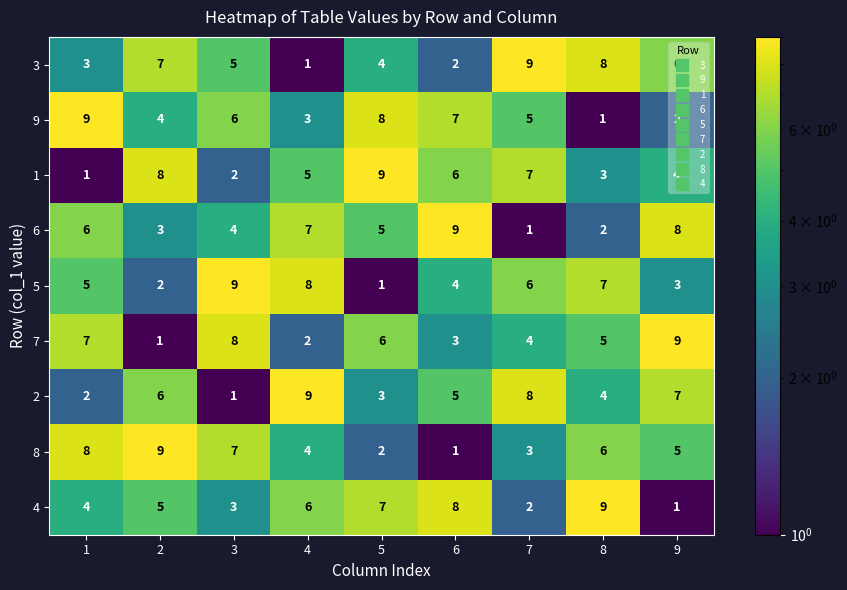

Count the number of categories in the chart.

9